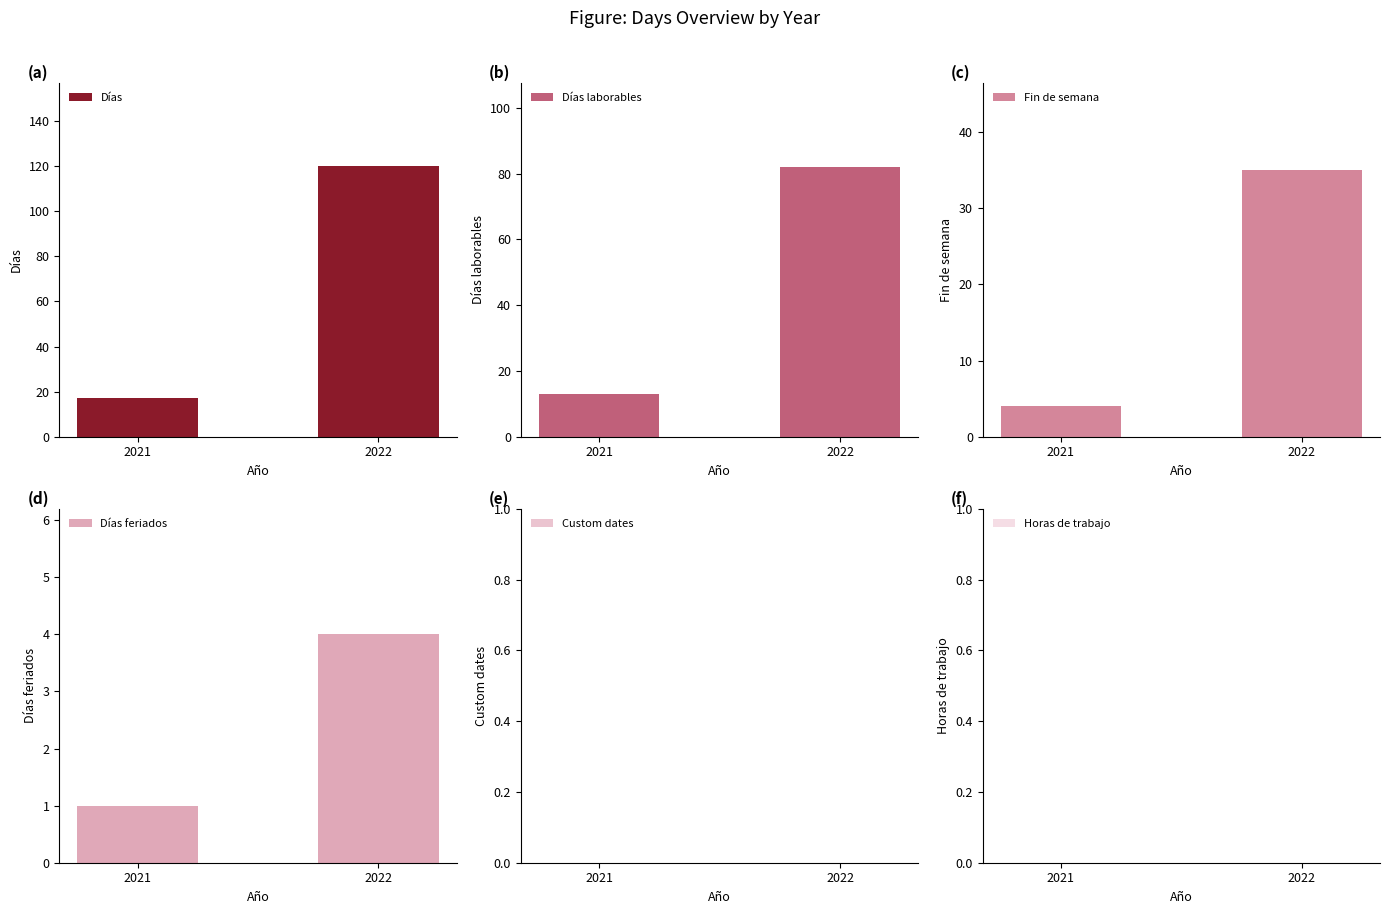

What is the total value across all series at 2021?

35